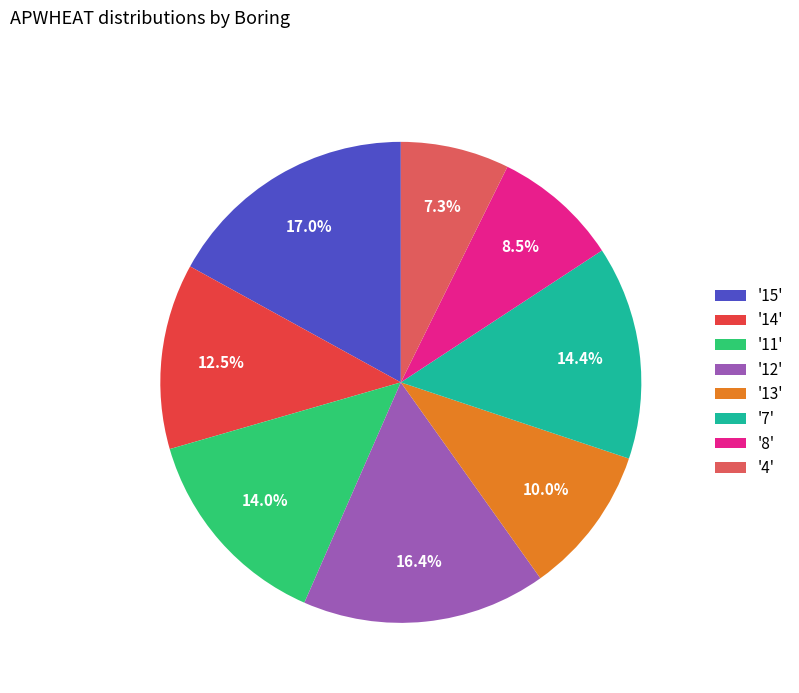

Is there any slice that represents more than half of the pie?

No